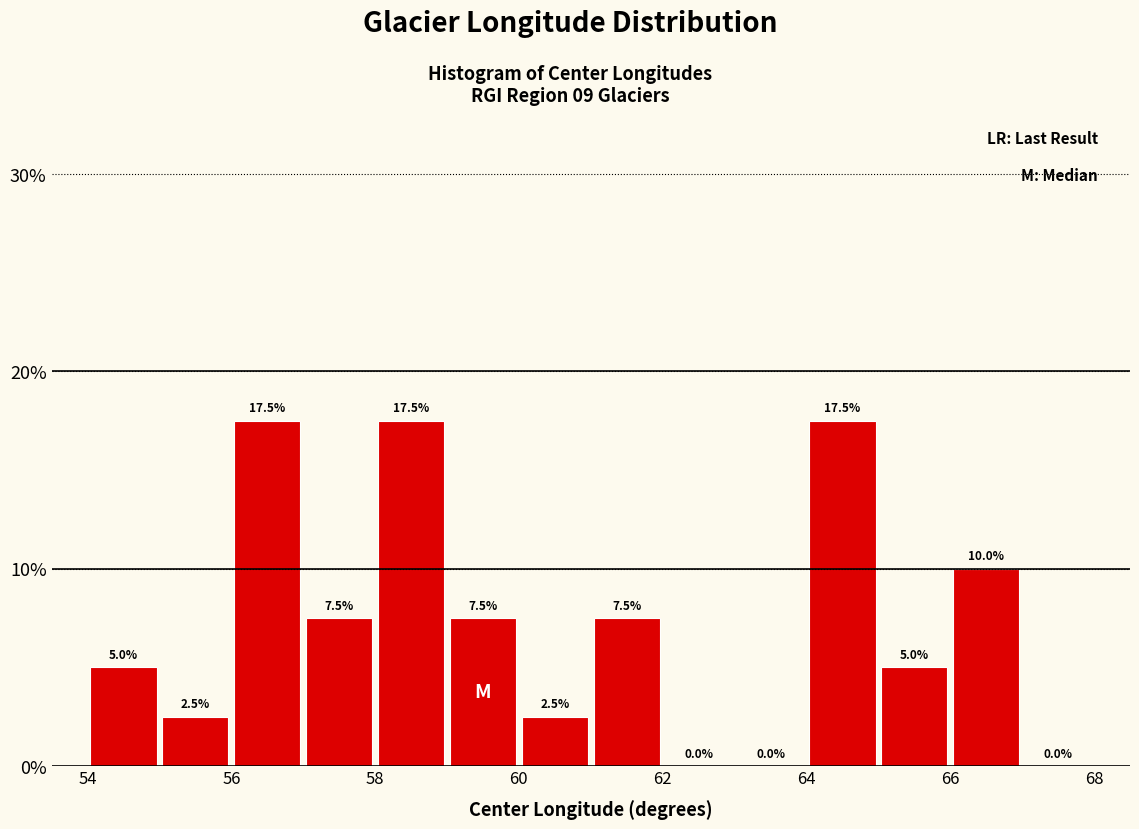

Reading left to right, transcribe this chart: for each bar, give the range it covers on the x-axis and its height.

54 to 55: 5.0
55 to 56: 2.5
56 to 57: 17.5
57 to 58: 7.5
58 to 59: 17.5
59 to 60: 7.5
60 to 61: 2.5
61 to 62: 7.5
62 to 63: 0.0
63 to 64: 0.0
64 to 65: 17.5
65 to 66: 5.0
66 to 67: 10.0
67 to 68: 0.0